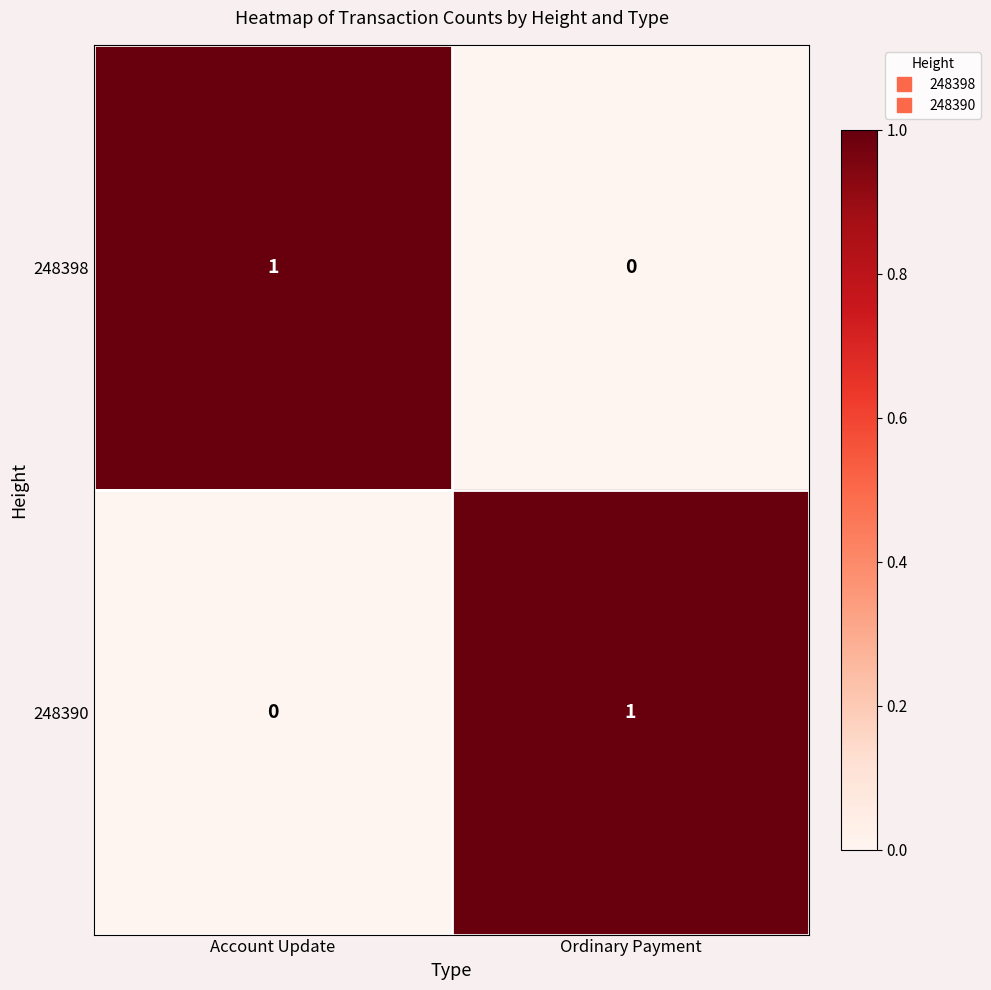

Is it true that 248398 equals 1 at Account Update?

True